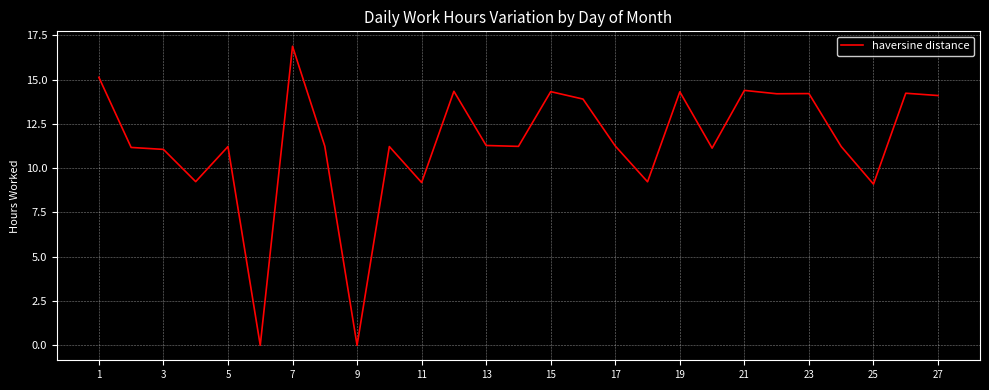

What is the maximum value shown in the chart?

16.9